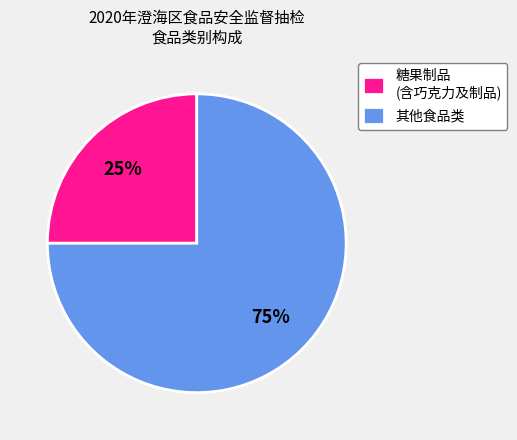

Is it true that 其他食品类 is 85% of the pie?

False